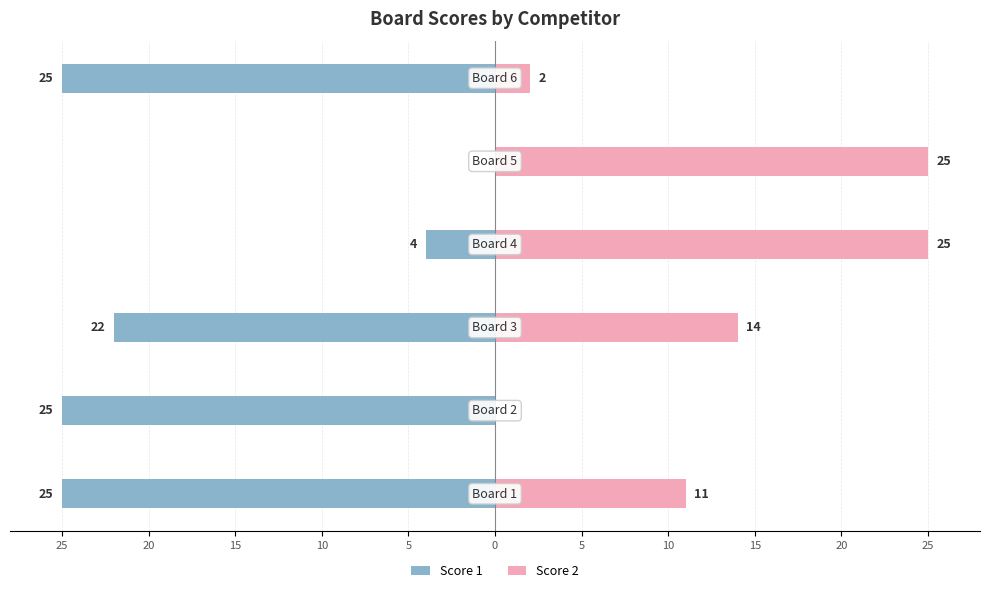

What is the difference between the highest and lowest values at 10?

29